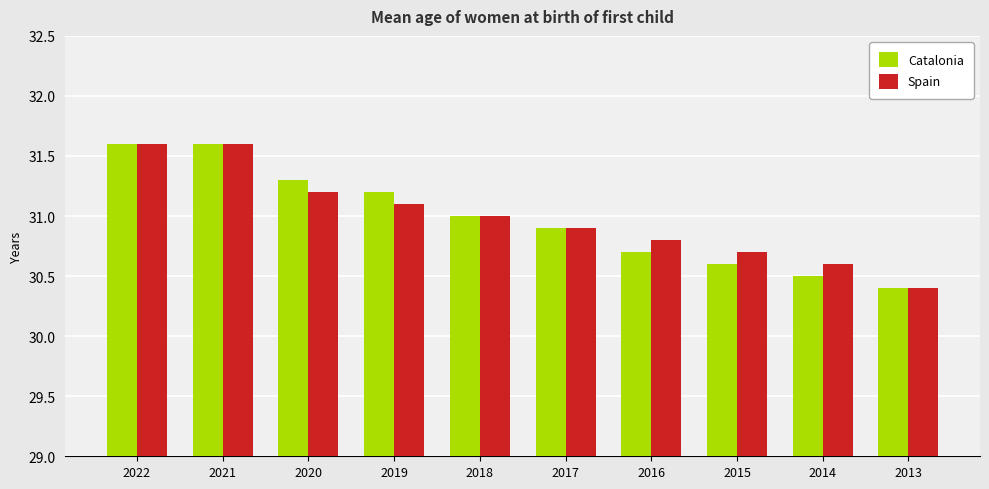

What is the total value across all series at 2019?

62.3